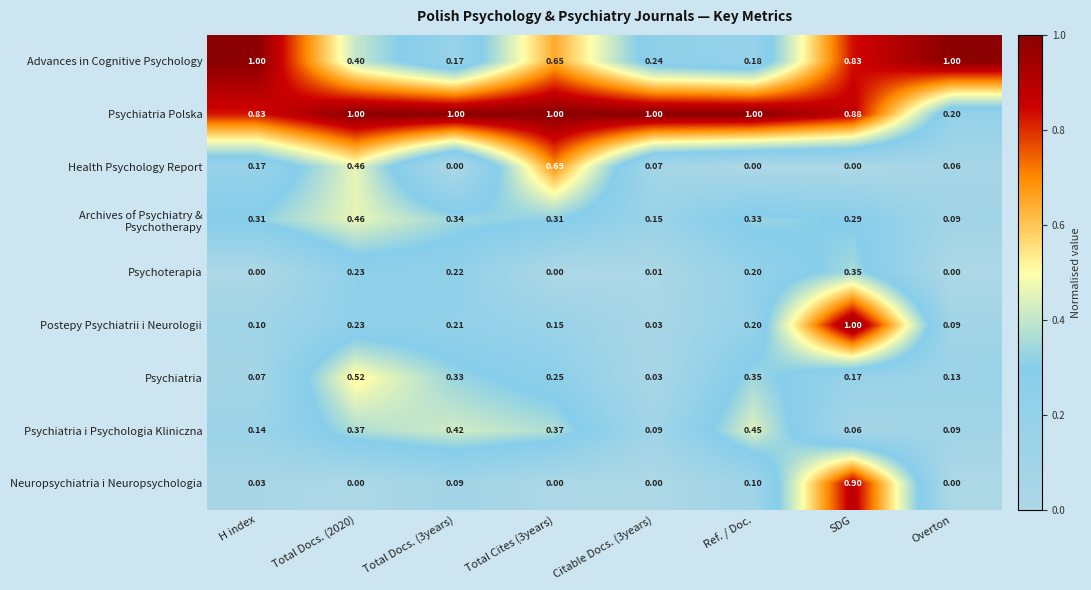

What is the difference between the highest and lowest values at H index?

1.0